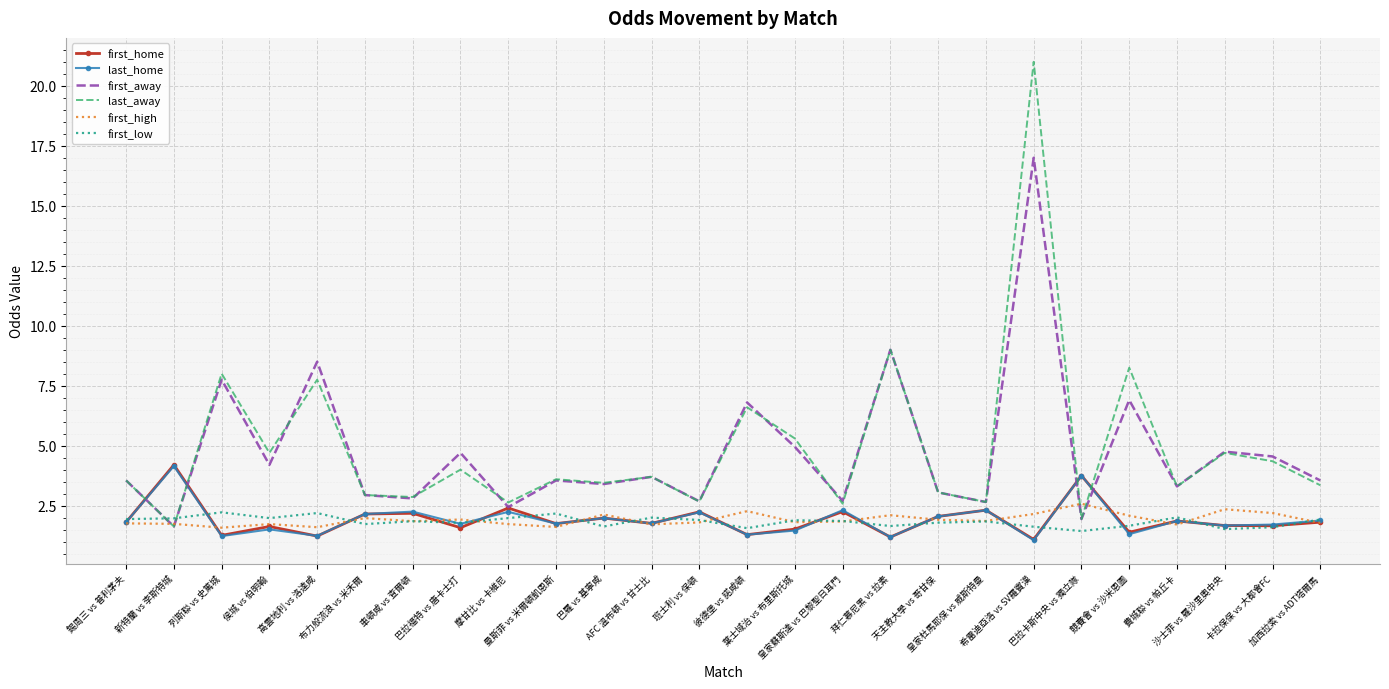

Which series has the largest range (max minus min)?

last_away